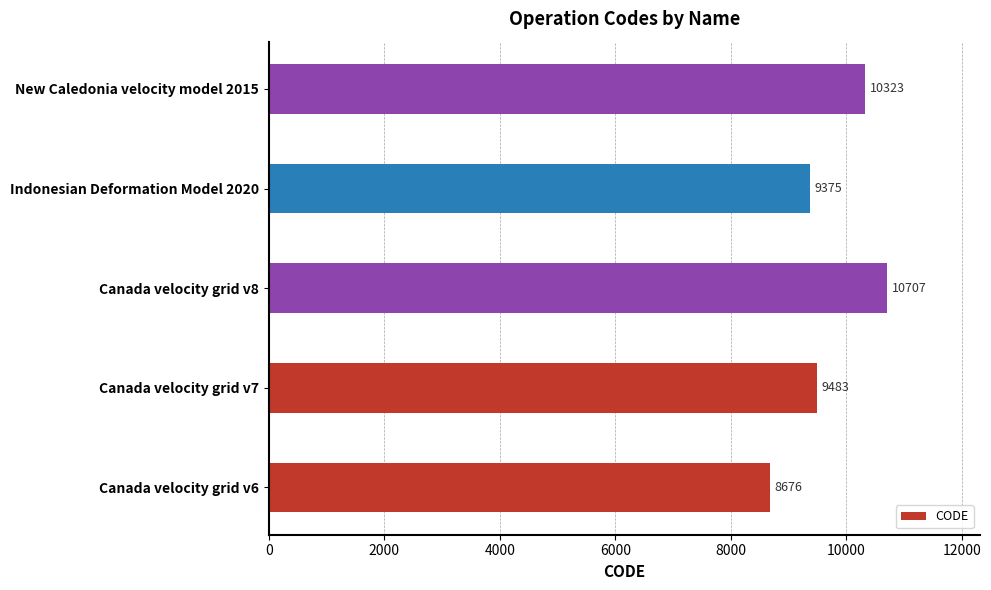

Reading top to bottom, list all the values displayed in this chart.

10323	9375	10707	9483	8676